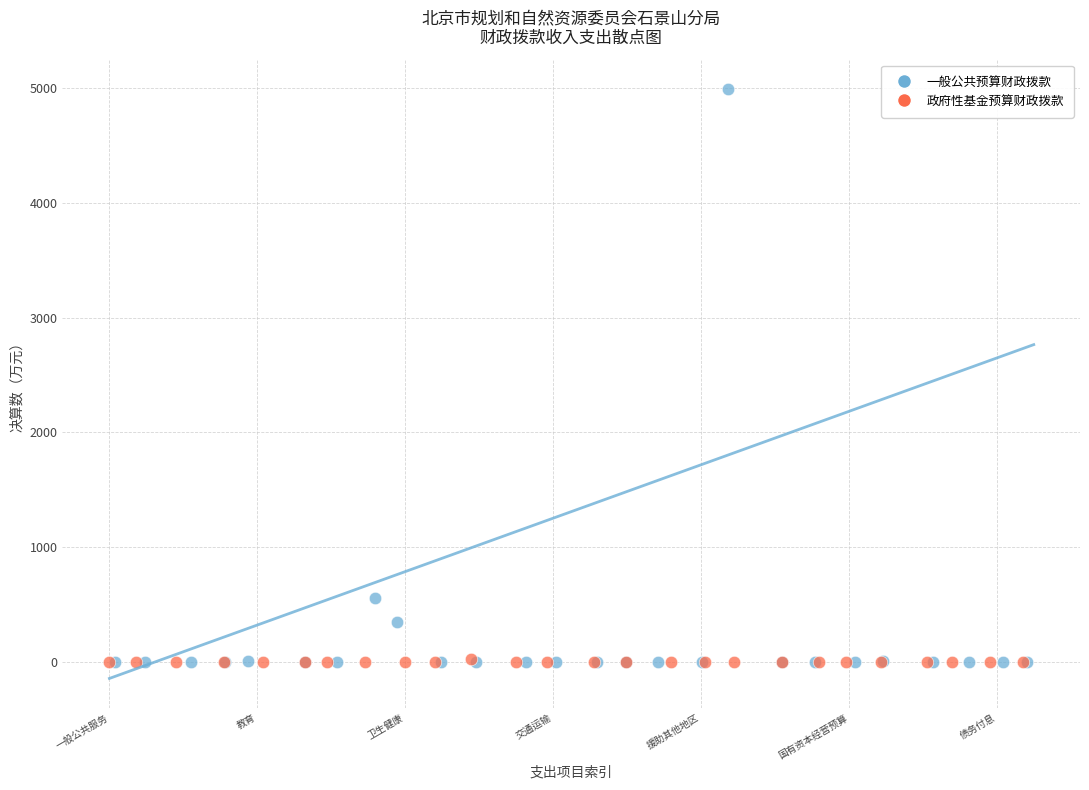

What are all the series names shown in the legend?

一般公共预算财政拨款, 政府性基金预算财政拨款